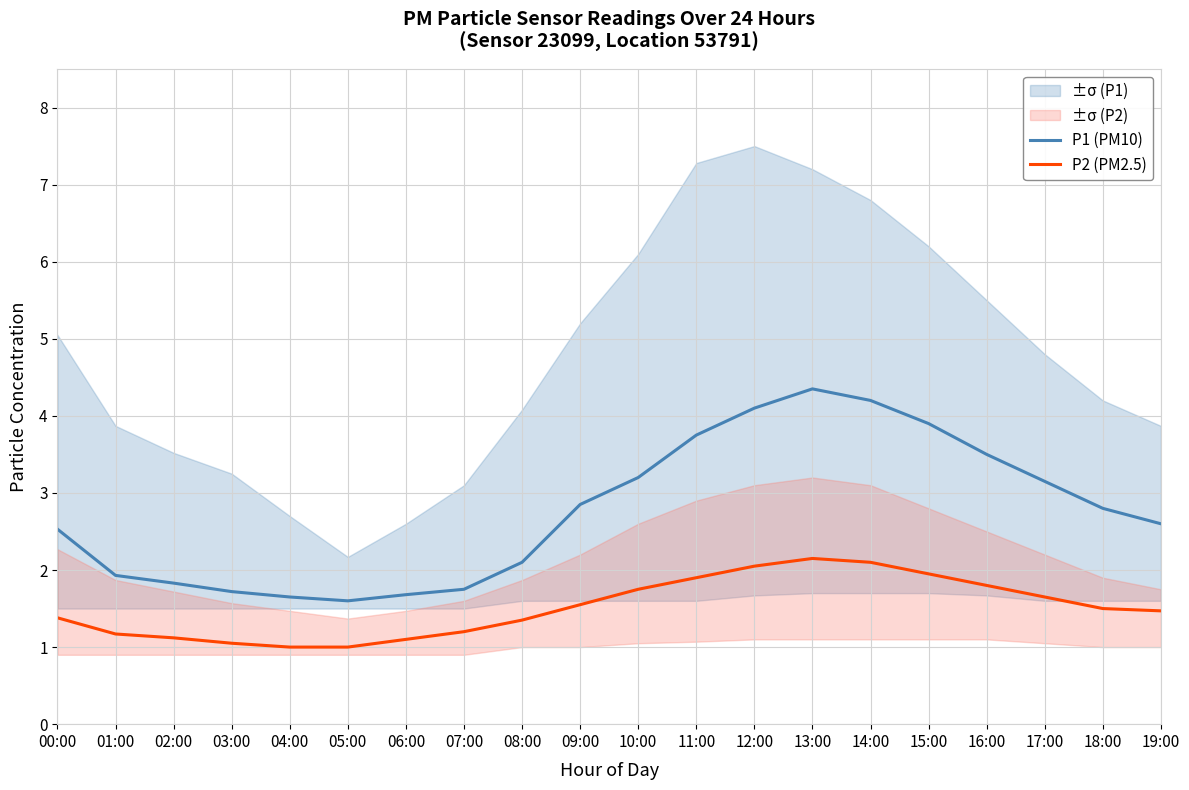

Reading left to right, what are all the values shown in this chart?

P1 (PM10): 00:00=2.5	01:00=1.9	02:00=1.8	03:00=1.7	04:00=1.6	05:00=1.6	06:00=1.7	07:00=1.8	08:00=2.1	09:00=2.9	10:00=3.2	11:00=3.8	12:00=4.1	13:00=4.3	14:00=4.2	15:00=3.9	16:00=3.5	17:00=3.1	18:00=2.8	19:00=2.6
P2 (PM2.5): 00:00=1.4	01:00=1.2	02:00=1.1	03:00=1.1	04:00=1.0	05:00=1.0	06:00=1.1	07:00=1.2	08:00=1.4	09:00=1.6	10:00=1.8	11:00=1.9	12:00=2.0	13:00=2.1	14:00=2.1	15:00=1.9	16:00=1.8	17:00=1.6	18:00=1.5	19:00=1.5